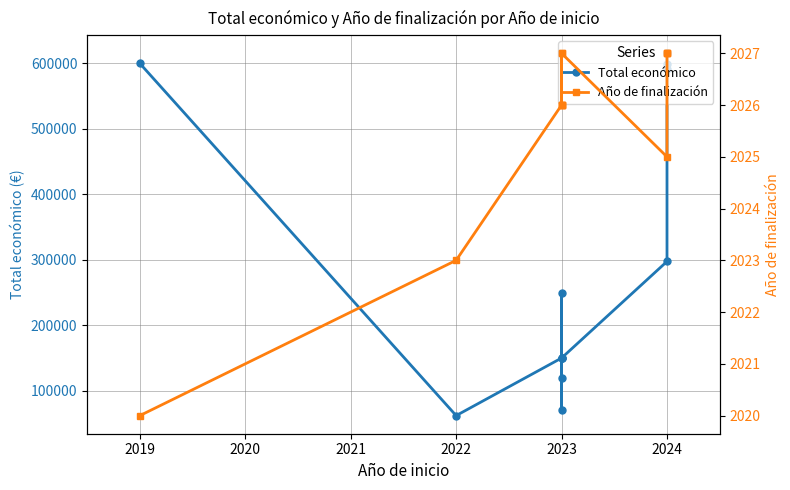

How many interior local peaks does the Año de finalización series have?

2